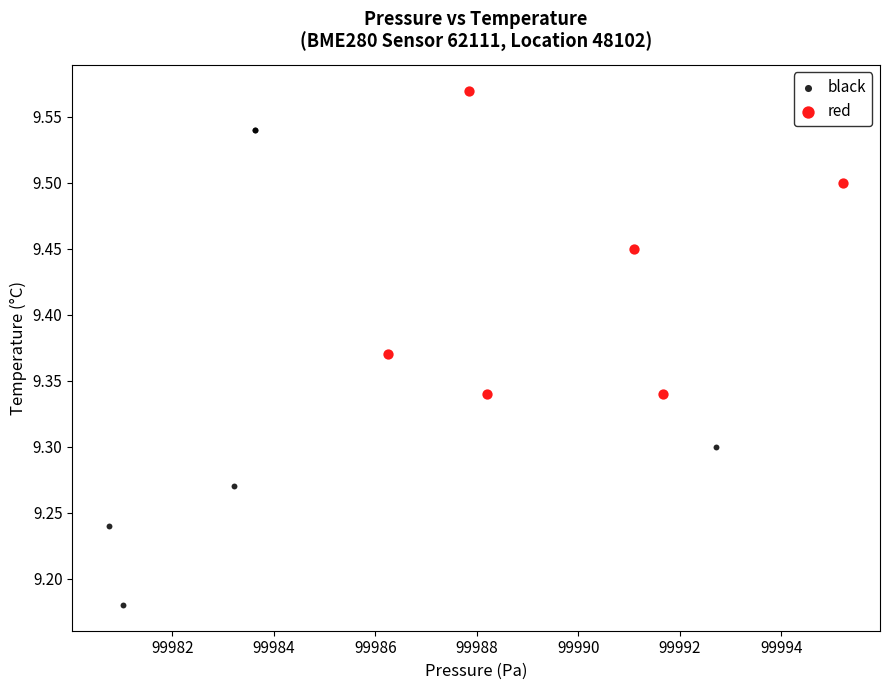

Which series contains the highest Y value?

red